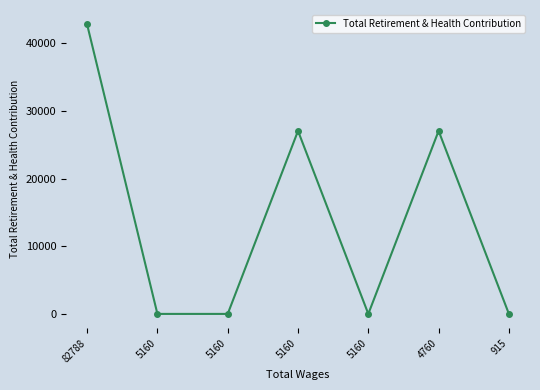

Count the number of categories in the chart.

7